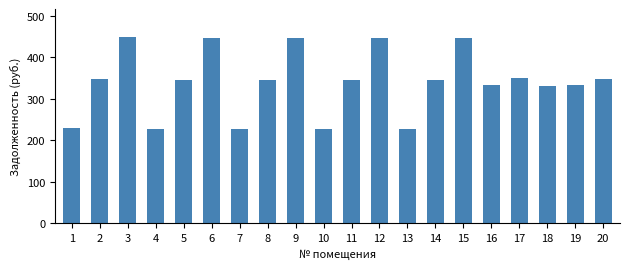

Are the bars horizontal?

No